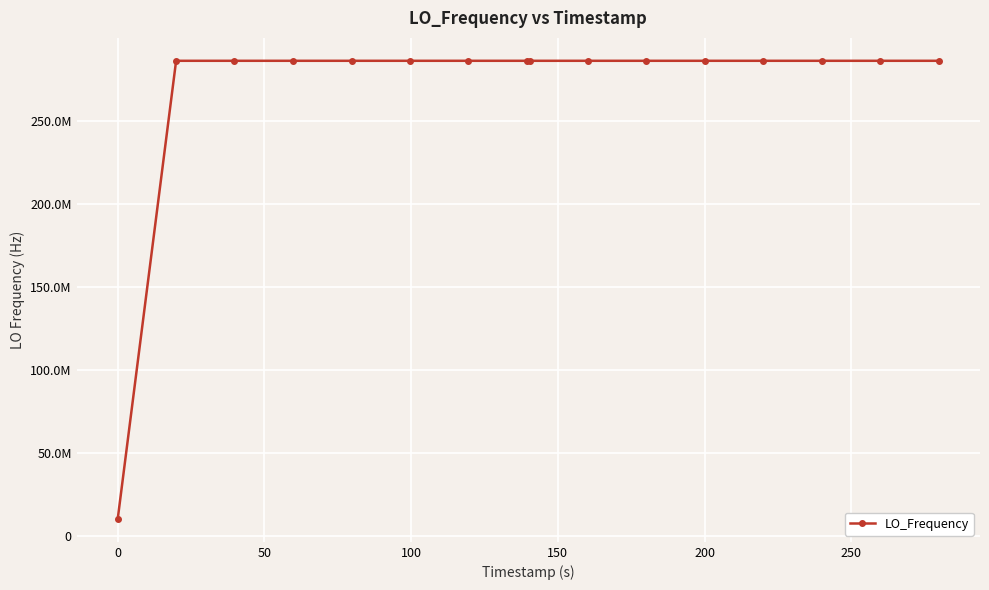

At which category does the data reach its first local valley?

100